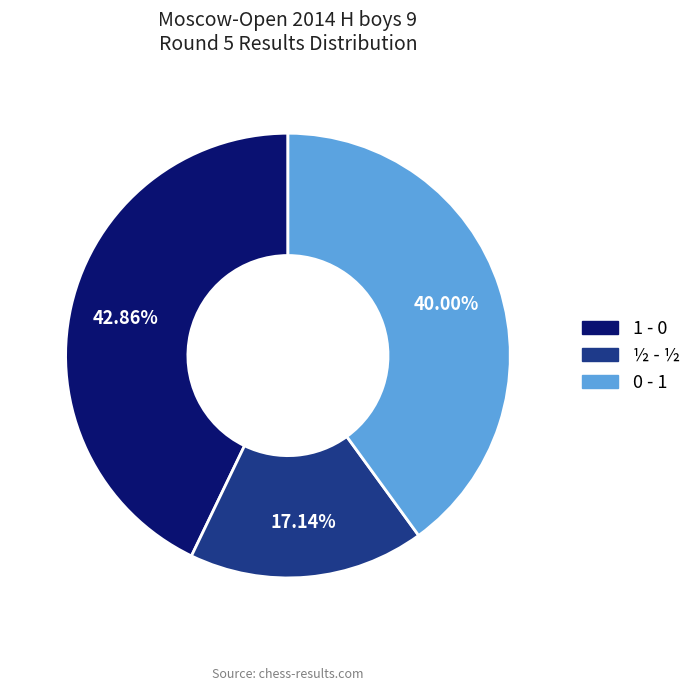

Which has a higher value, 1 - 0 or ½ - ½?

1 - 0